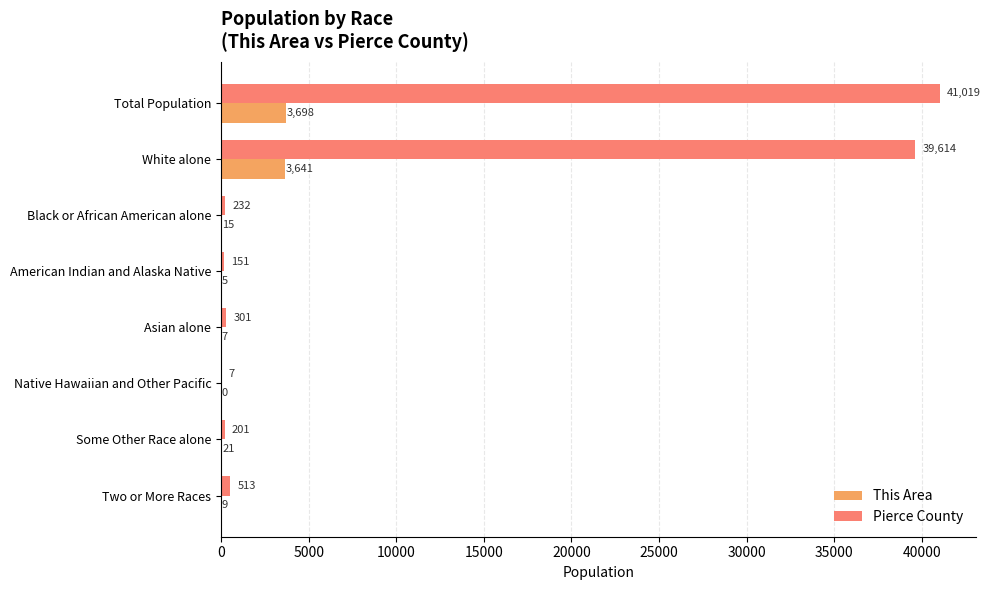

Is the value of This Area at Native Hawaiian and Other Pacific greater than the value of Pierce County at Native Hawaiian and Other Pacific?

No